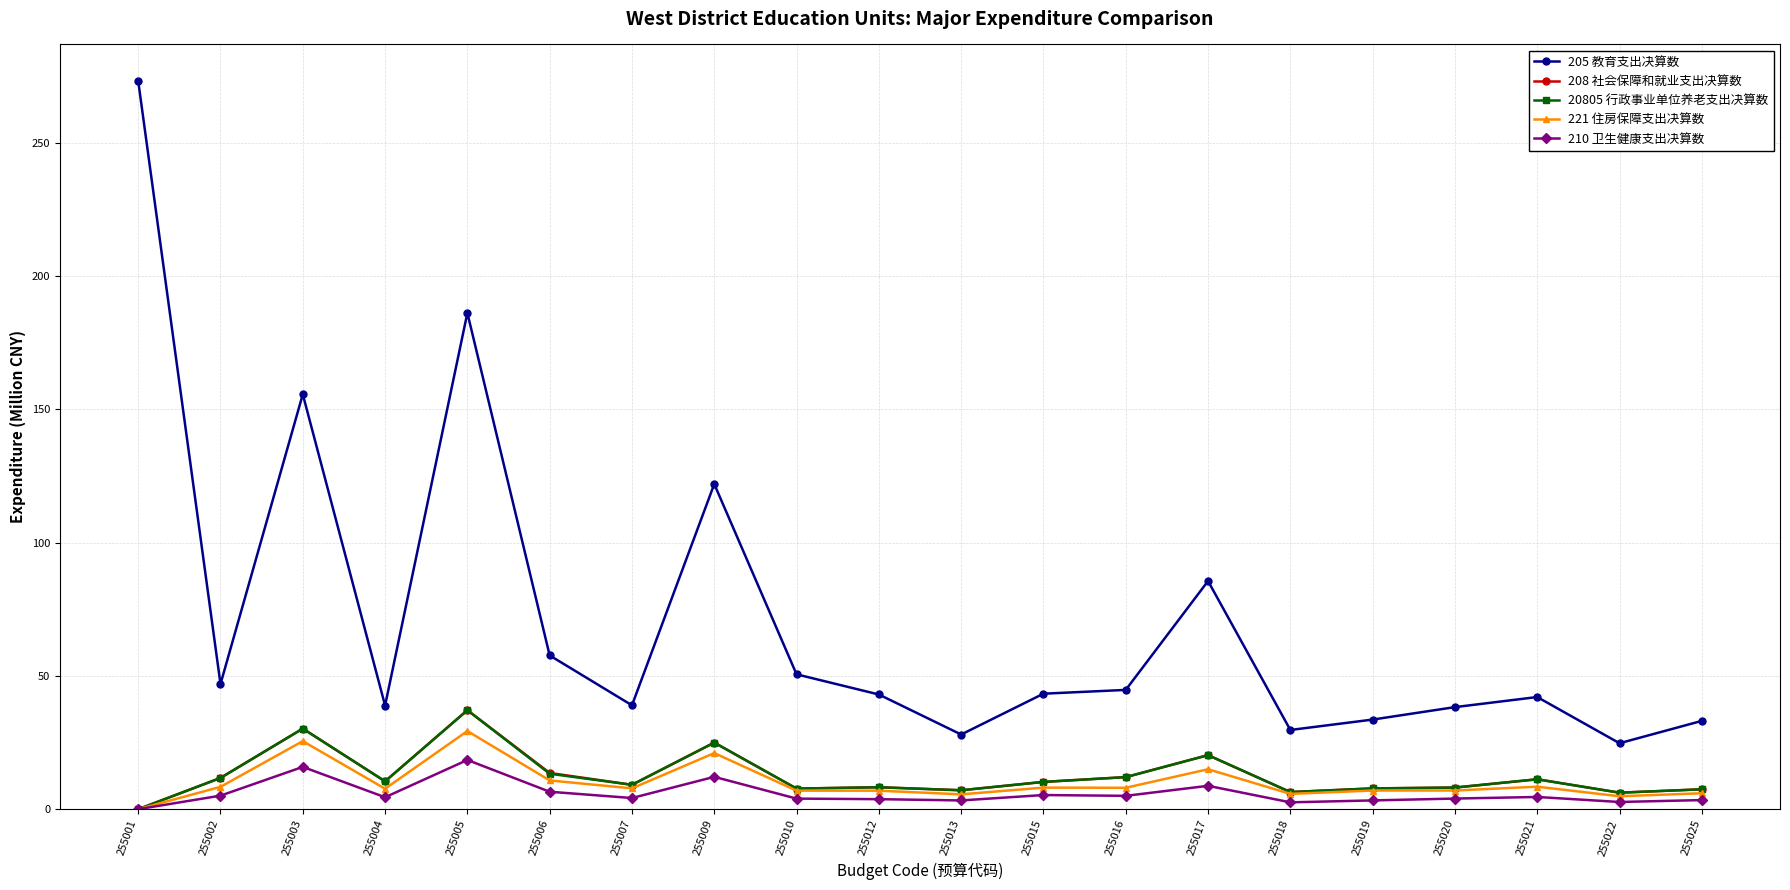

What is the difference between the 20805 行政事业单位养老支出决算数 values at 255017 and 255025?

12.8